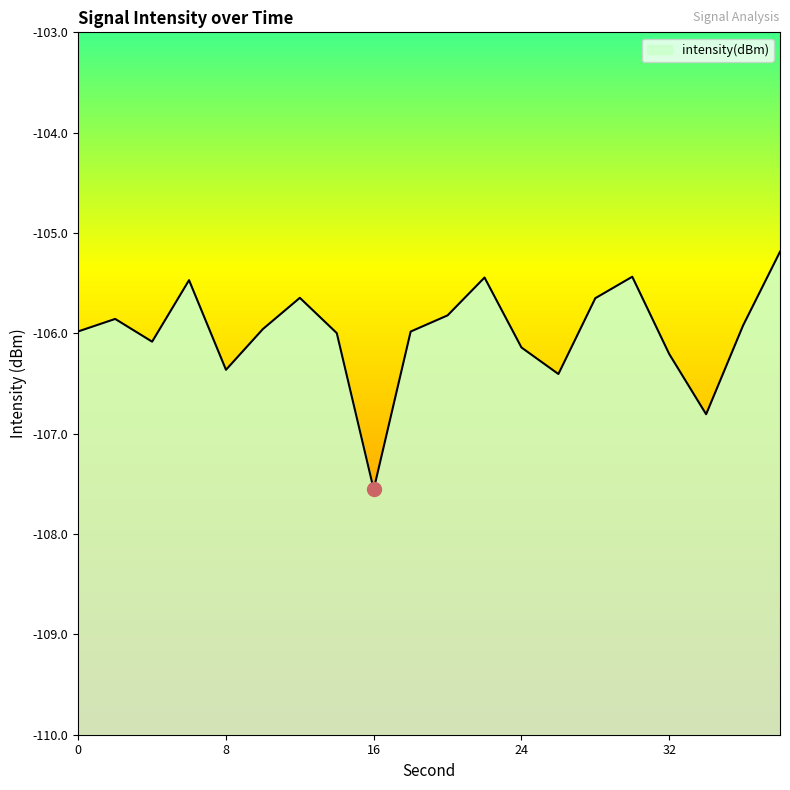

Rank the categories by value from highest to lowest.

38, 30, 22, 6, 12, 28, 20, 2, 36, 10, 0, 18, 14, 4, 24, 32, 8, 26, 34, 16